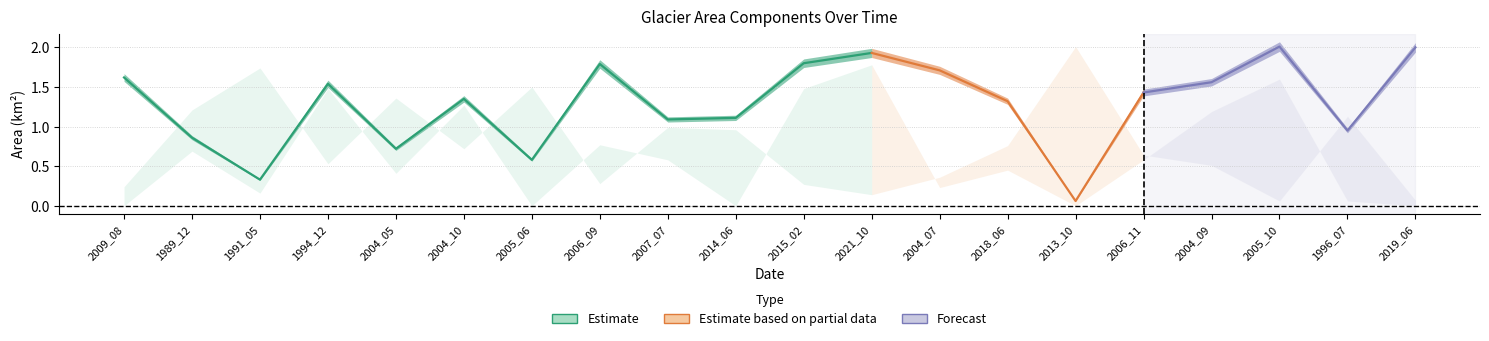

True or false: origlandArea and landArea intersect in this chart.

False